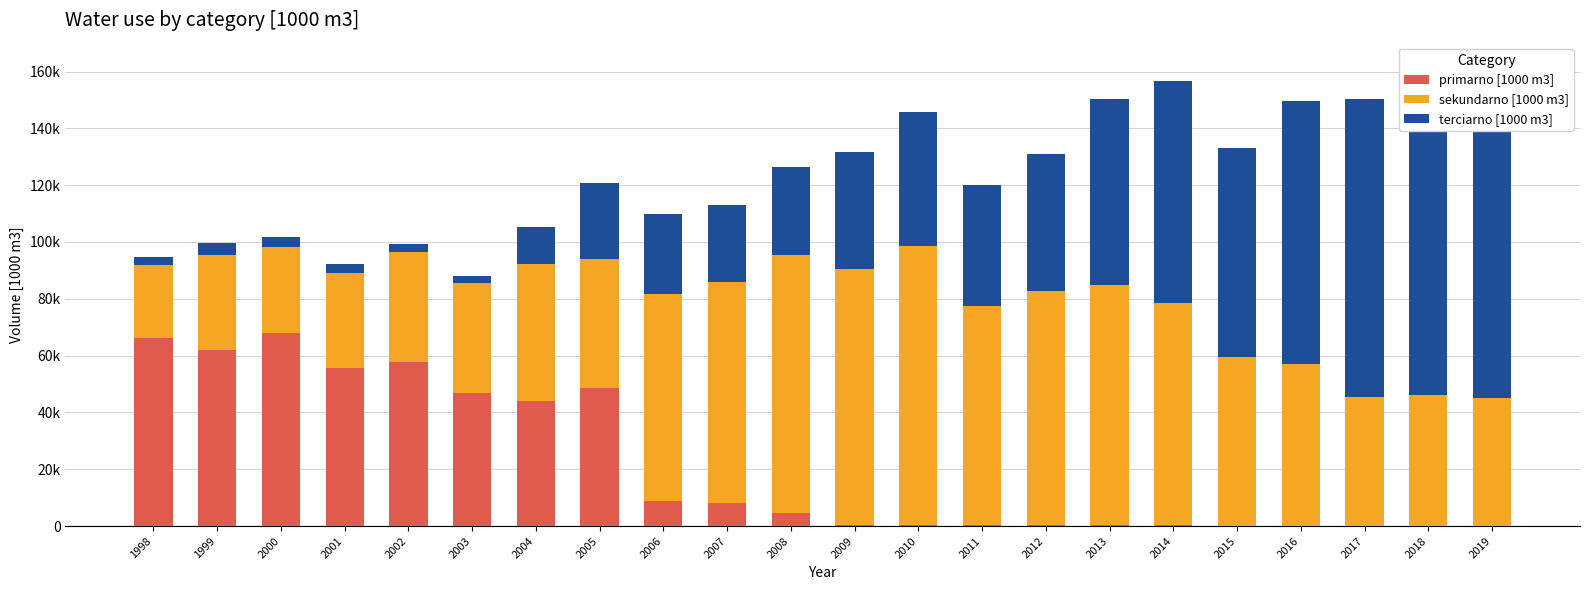

Which category has the highest value in the terciarno [1000 m3] series?

2018